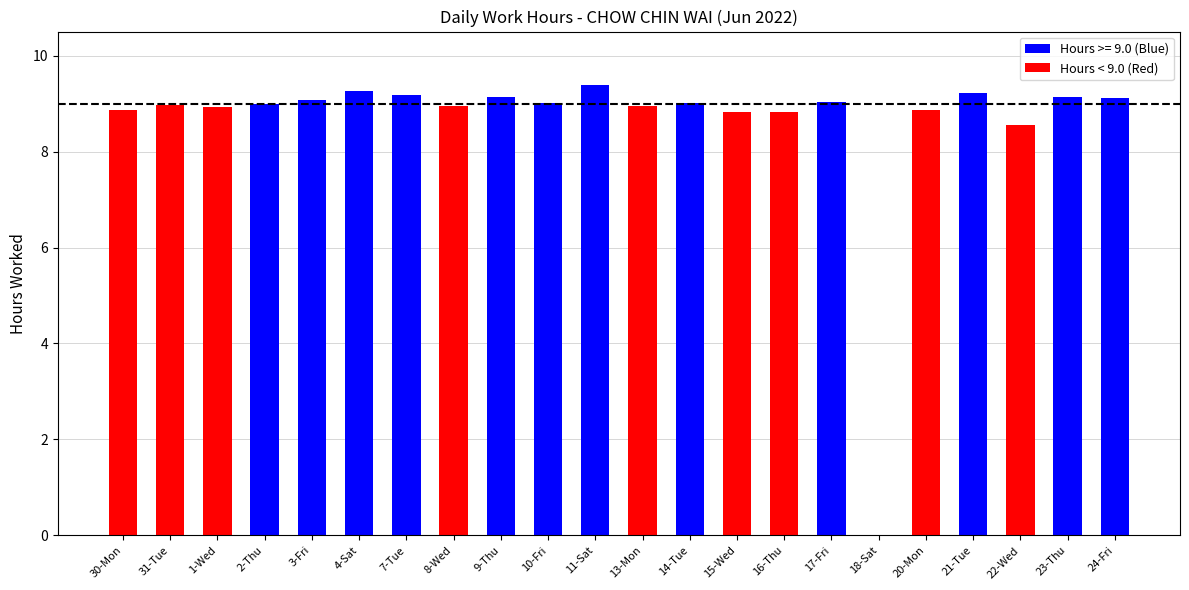

Which has a higher value, 16-Thu or 4-Sat?

4-Sat